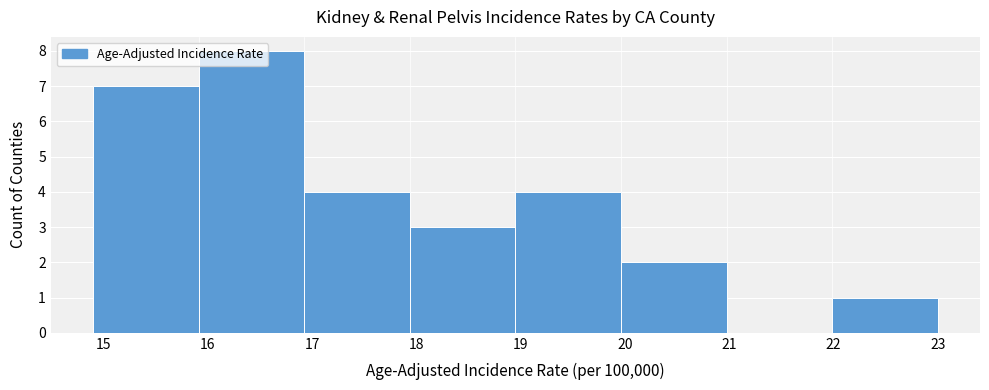

What is the height of the bar covering 22.0 to 23.0 on the x-axis? Neither the bar edges nor the heights are printed on the chart, so give them approximately, as read against the axes.

1